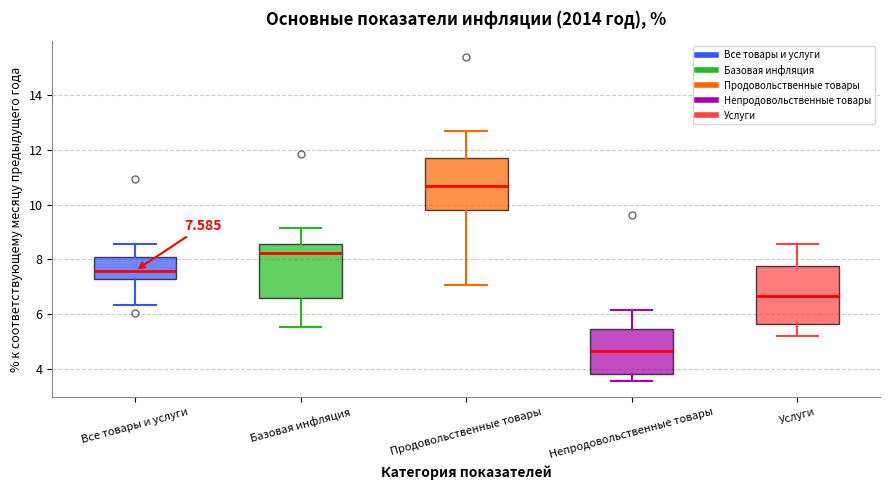

Which box has the lowest median line?

Непродовольственные товары